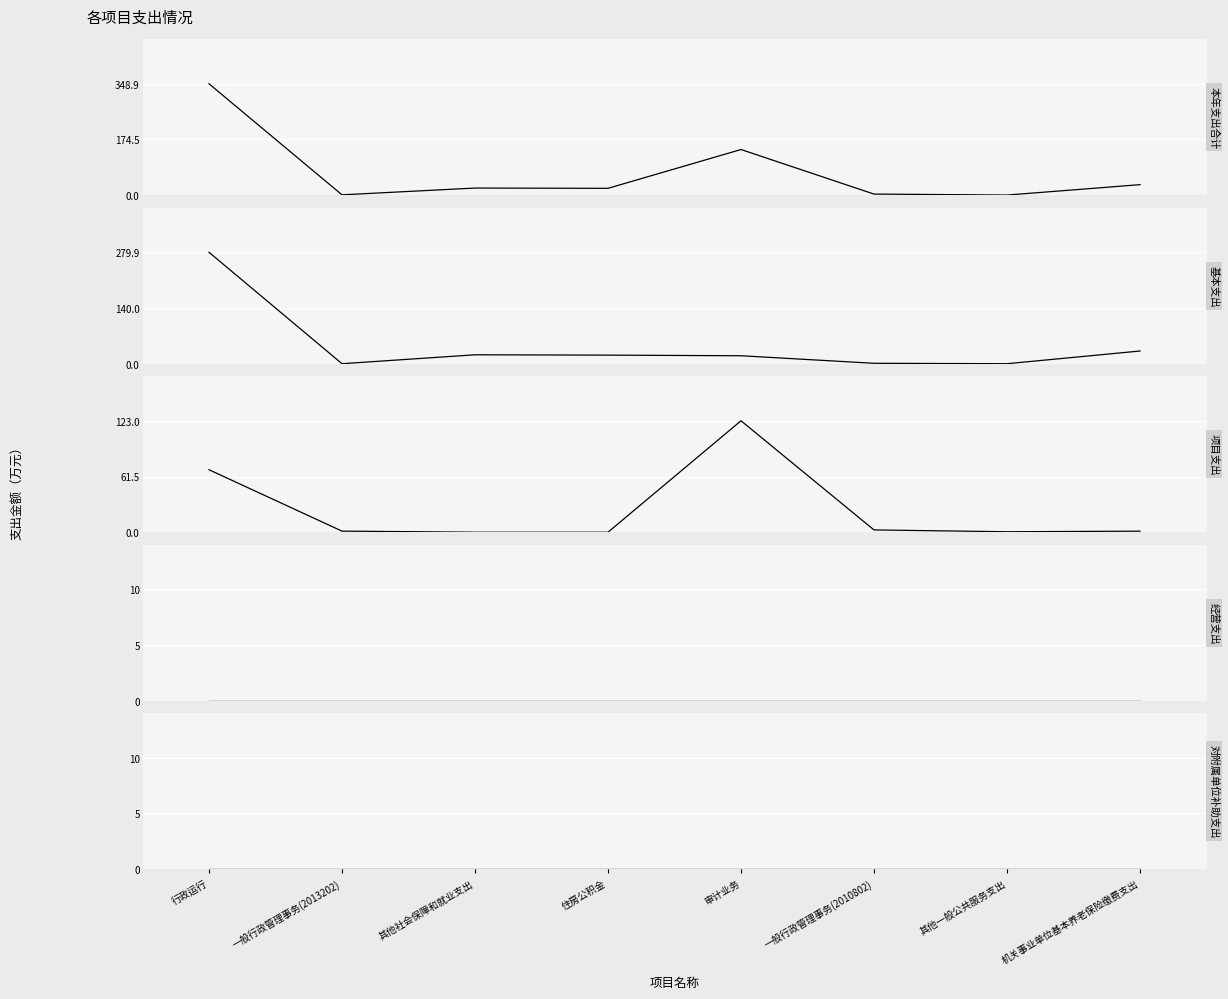

True or false: 对附属单位补助支出 and 基本支出 intersect in this chart.

False